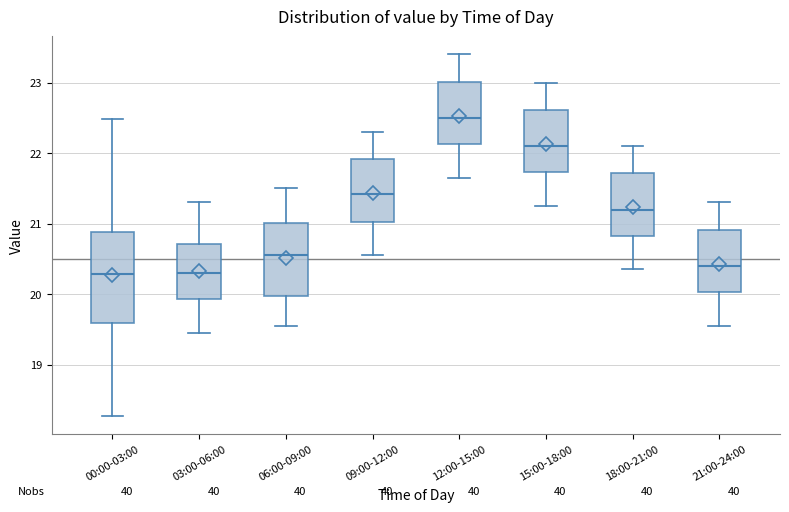

Reading left to right, read every box against the y-axis: the position of its median line, the range the box covers, and the ends of its whiskers. The values are not printed on the chart, so give them approximately, as read against the axis.

00:00-03:00: median 20.3, box 19.6 to 20.9, whiskers 18.3 to 22.5
03:00-06:00: median 20.3, box 19.9 to 20.7, whiskers 19.5 to 21.3
06:00-09:00: median 20.6, box 20.0 to 21.0, whiskers 19.6 to 21.5
09:00-12:00: median 21.4, box 21.0 to 21.9, whiskers 20.6 to 22.3
12:00-15:00: median 22.5, box 22.1 to 23.0, whiskers 21.7 to 23.4
15:00-18:00: median 22.1, box 21.7 to 22.6, whiskers 21.3 to 23.0
18:00-21:00: median 21.2, box 20.8 to 21.7, whiskers 20.4 to 22.1
21:00-24:00: median 20.4, box 20.0 to 20.9, whiskers 19.6 to 21.3